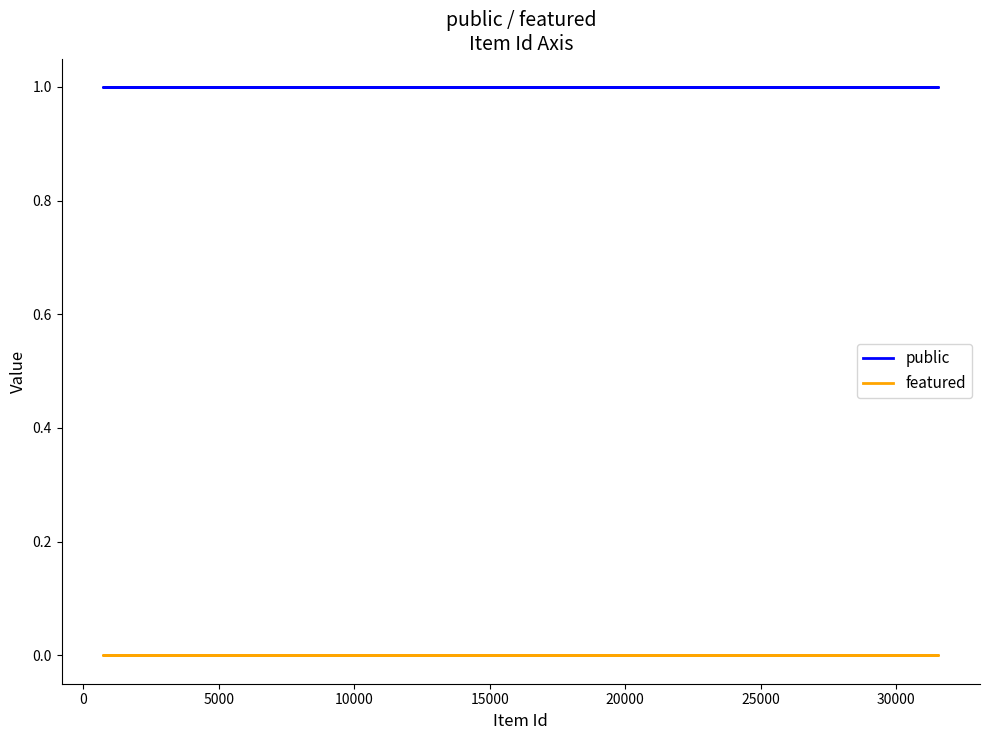

Rank the series at 5000 from highest to lowest value.

public, featured